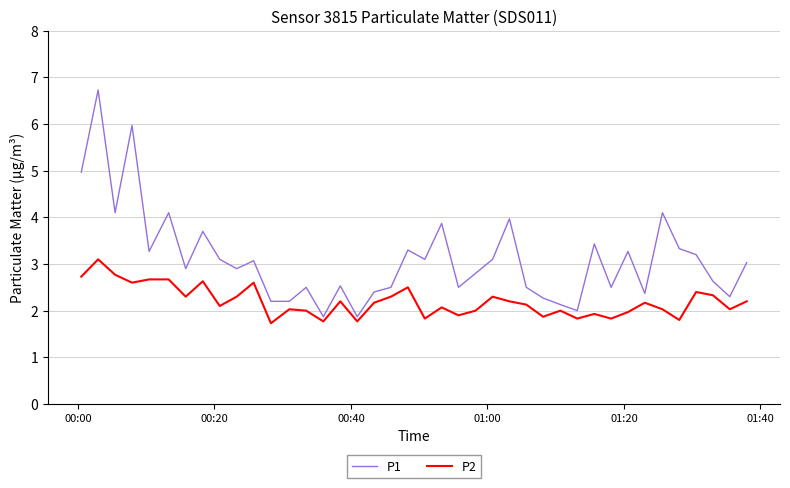

What is the difference between the maximum and minimum values in the P1 series?

4.9